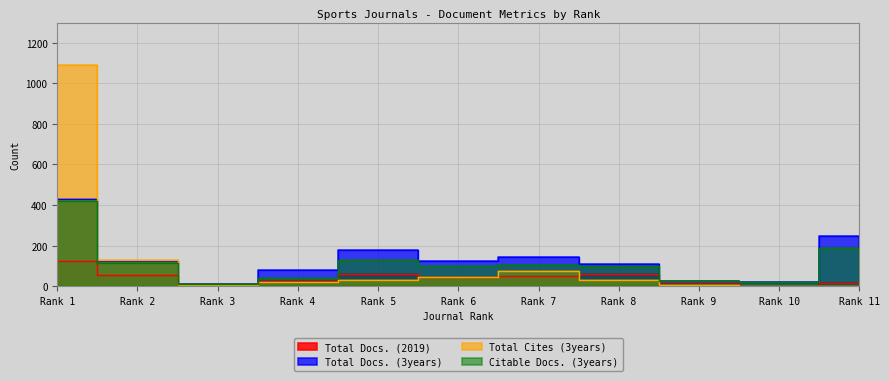

Which series has the largest total across all categories?

Total Docs. (3years)